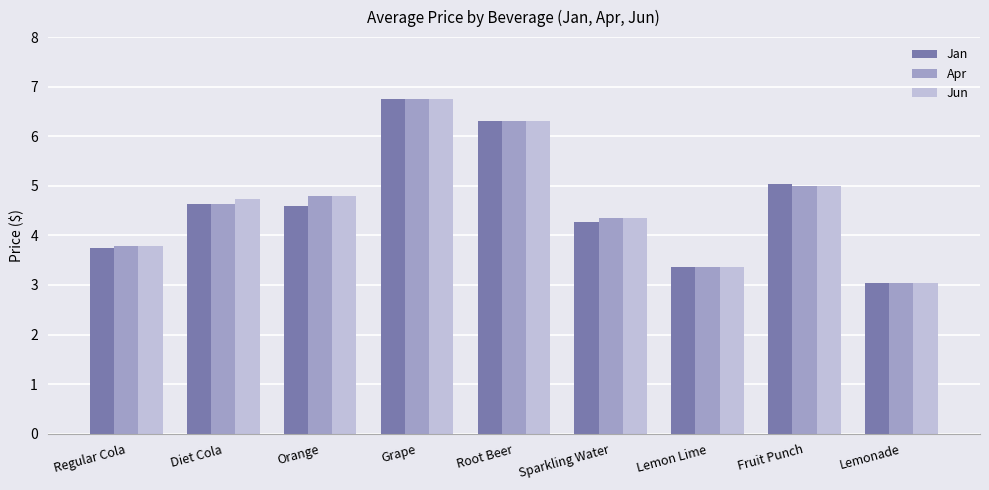

At which label does Jun first exceed 4?

Diet Cola